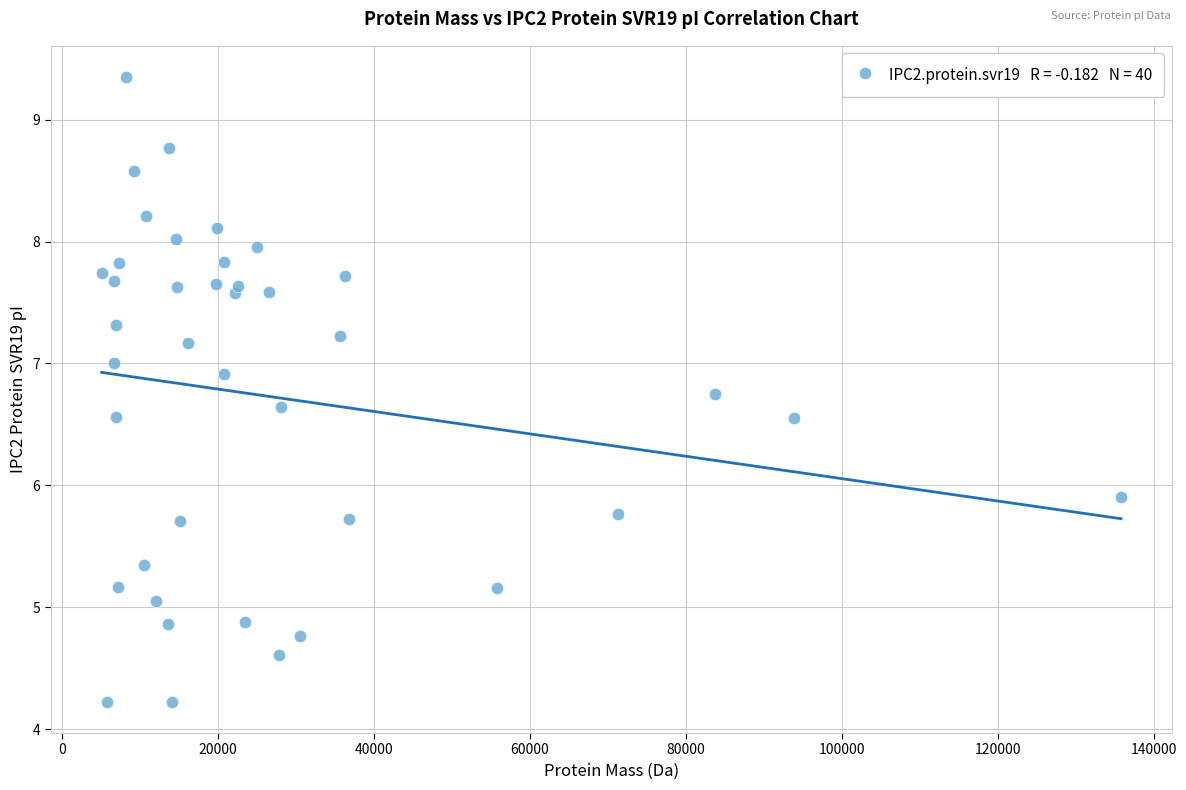

What Y value in the scatter plot is closest to 6?

5.9